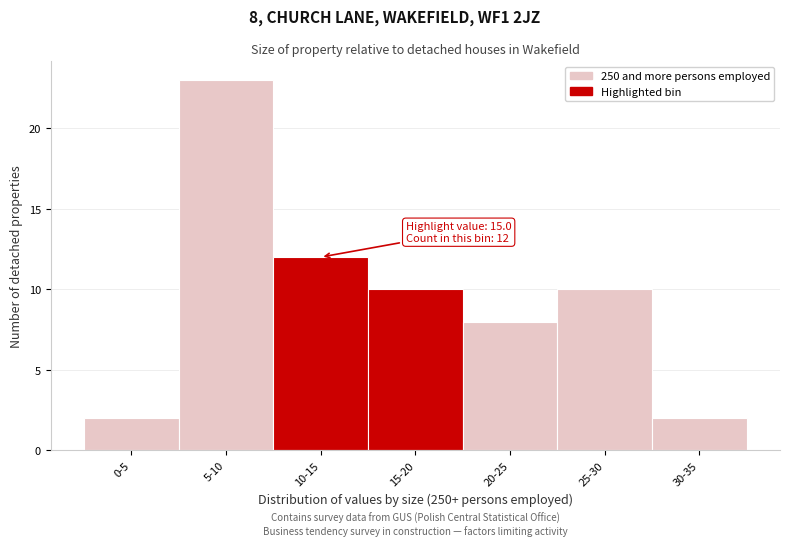

Reading right to left, list all the values displayed in this chart.

30-35=2	25-30=10	20-25=8	15-20=10	10-15=12	5-10=23	0-5=2